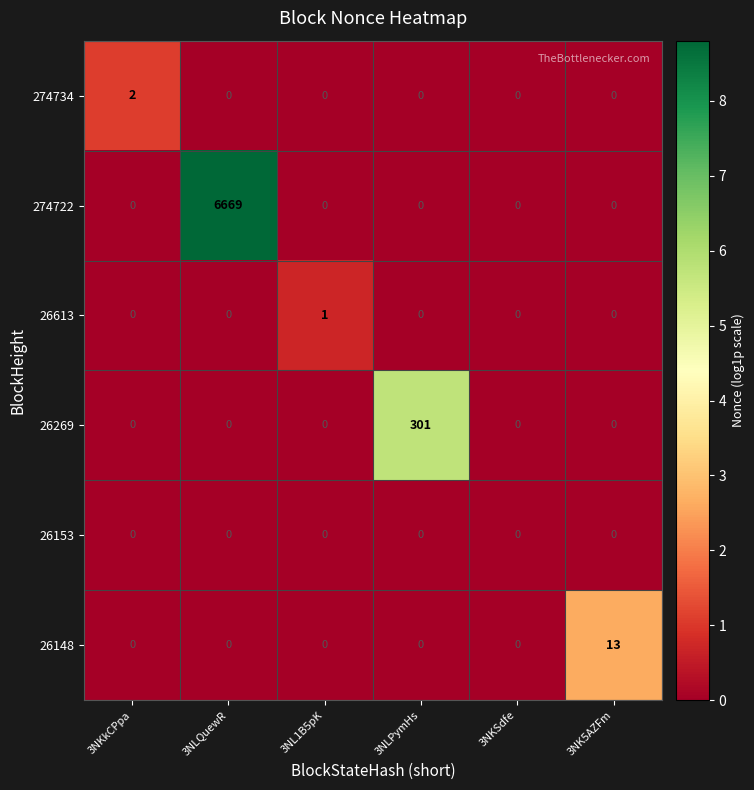

Rank the series by their maximum value, from lowest to highest.

26153, 26613, 274734, 26148, 26269, 274722